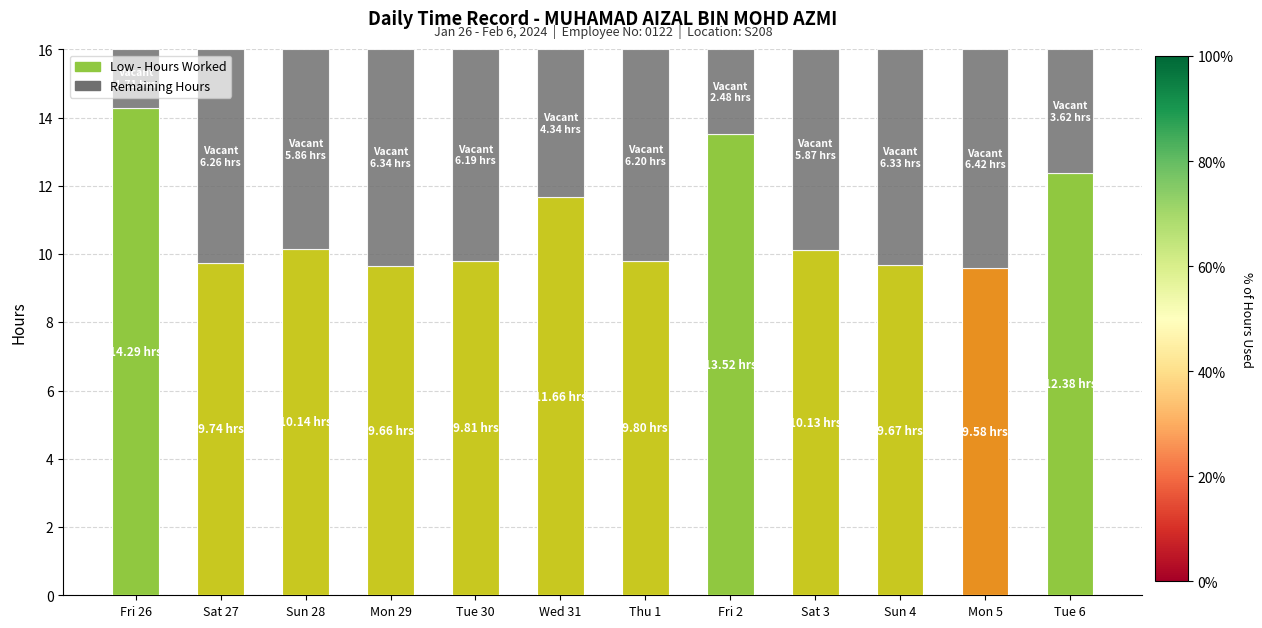

What is the total value across all series at Wed 31?

16.0